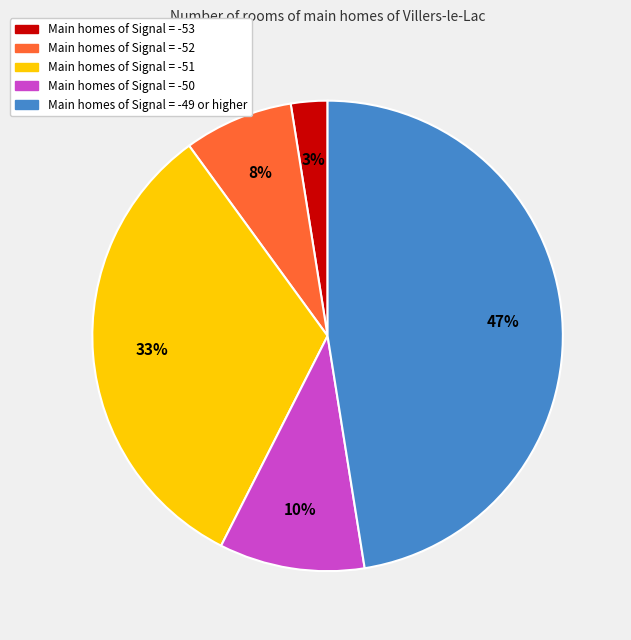

Is there any slice that represents more than half of the pie?

No